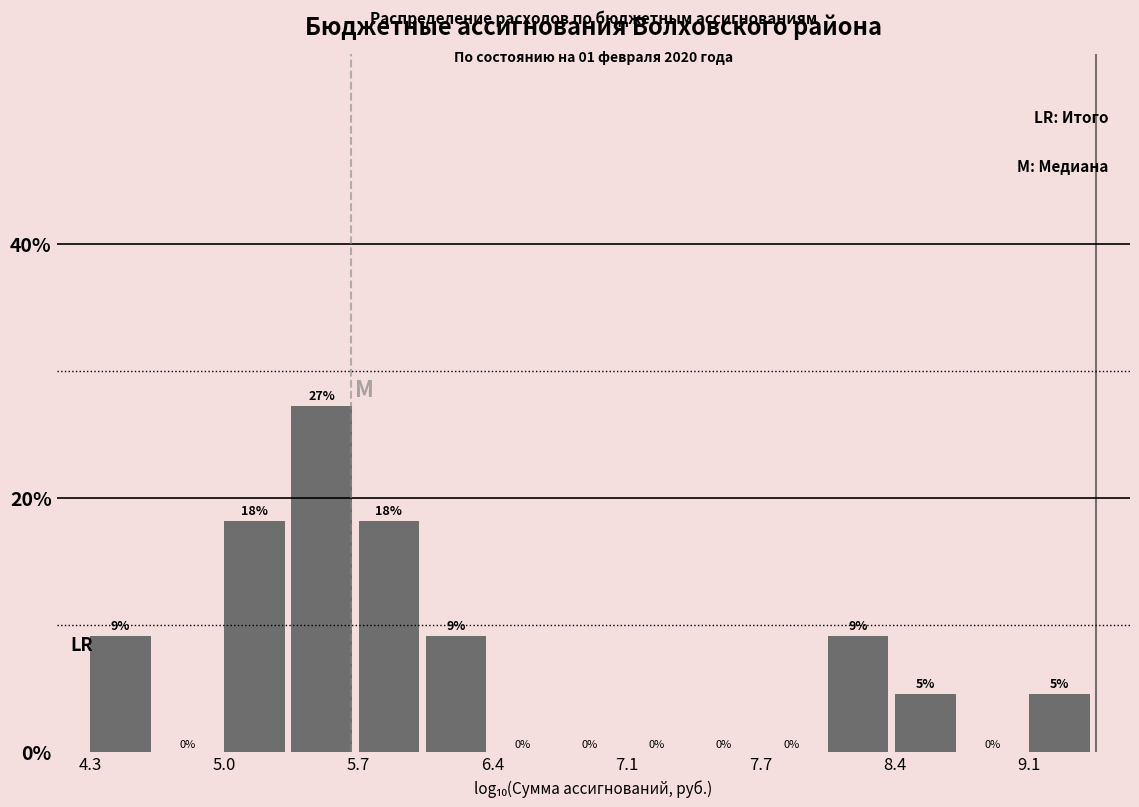

Read against the x-axis, roughly where is the centre of the tallest bar?

5.5